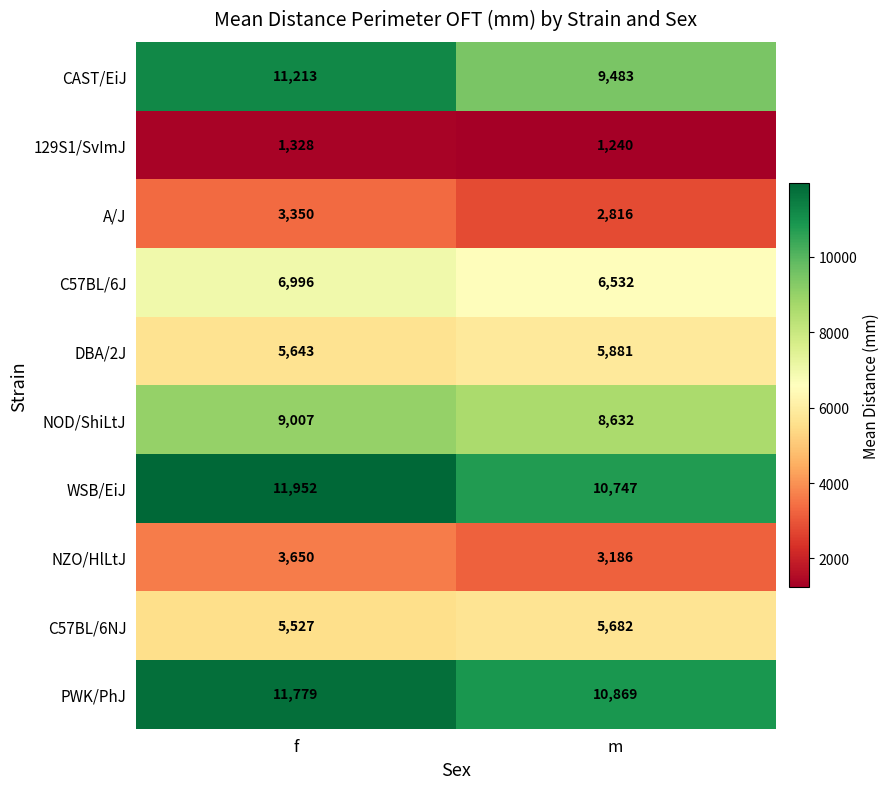

The CAST/EiJ series shows 3438 at m. True or false?

False